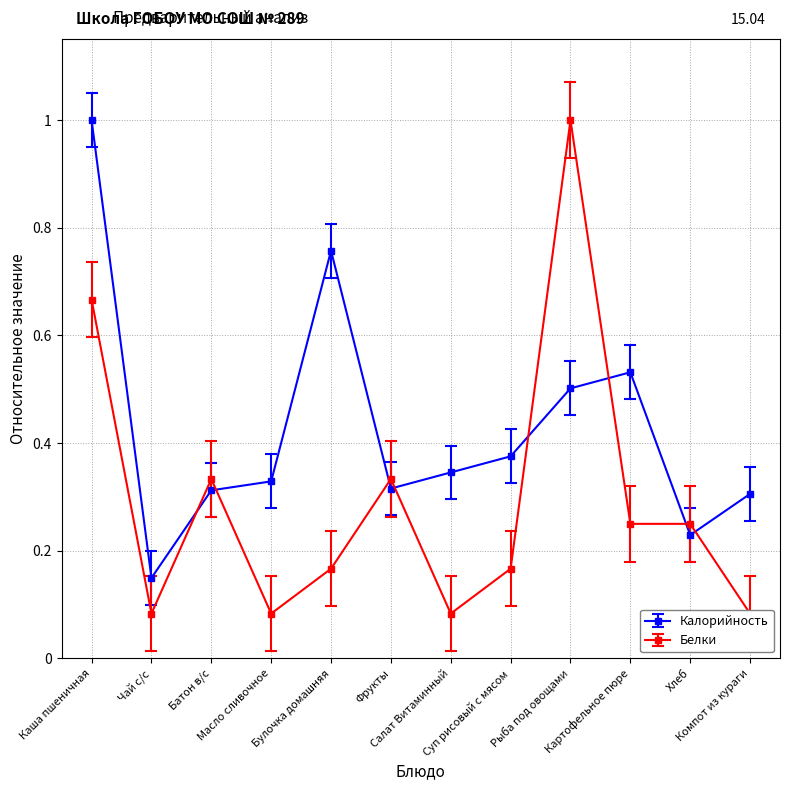

How many intersections are there between Калорийность and Белки?

8